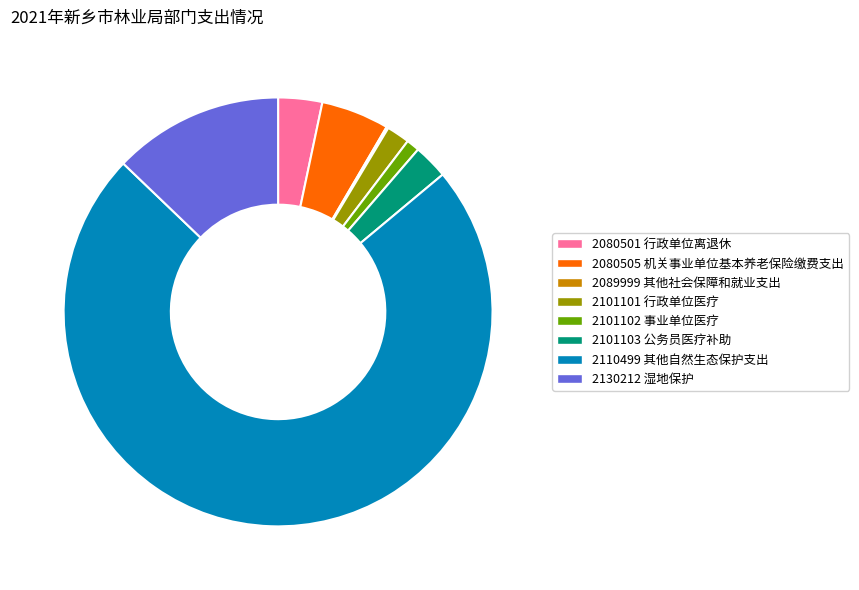

What is the majority slice?

2110499 其他自然生态保护支出